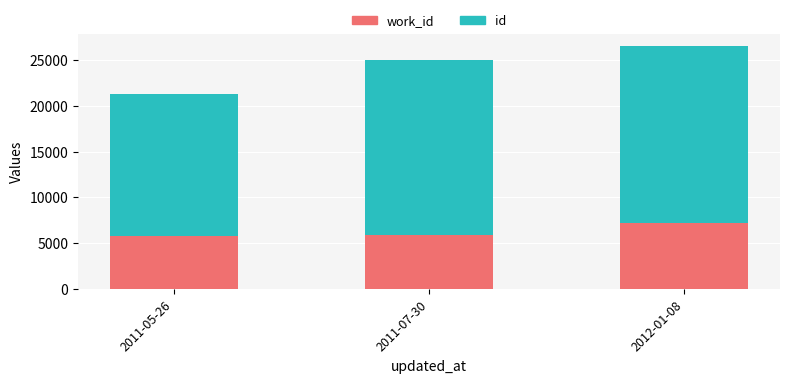

At which category is the sum across all series the highest?

2012-01-08